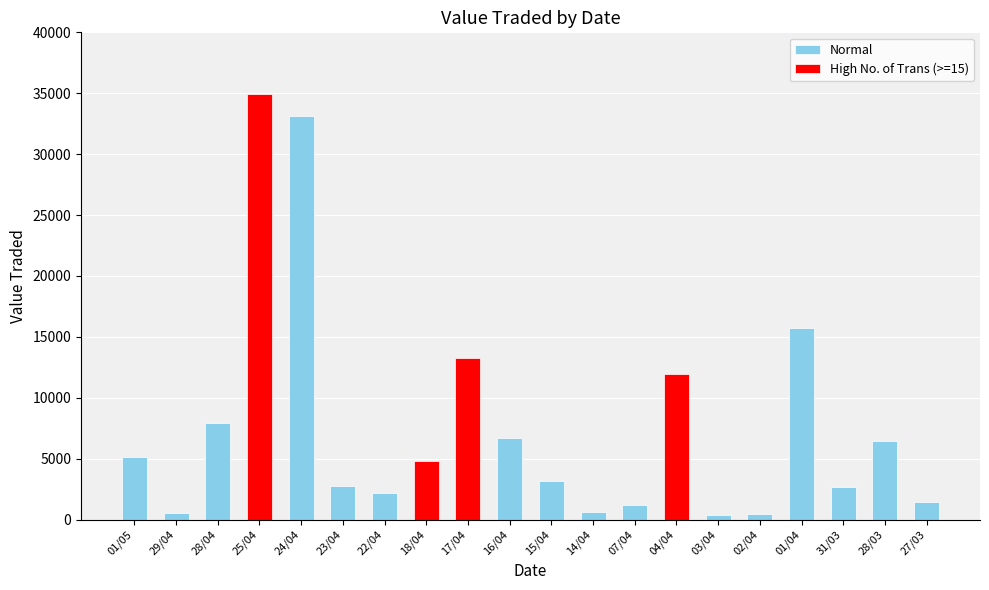

What is the label of the 1st bar from the left?

01/05